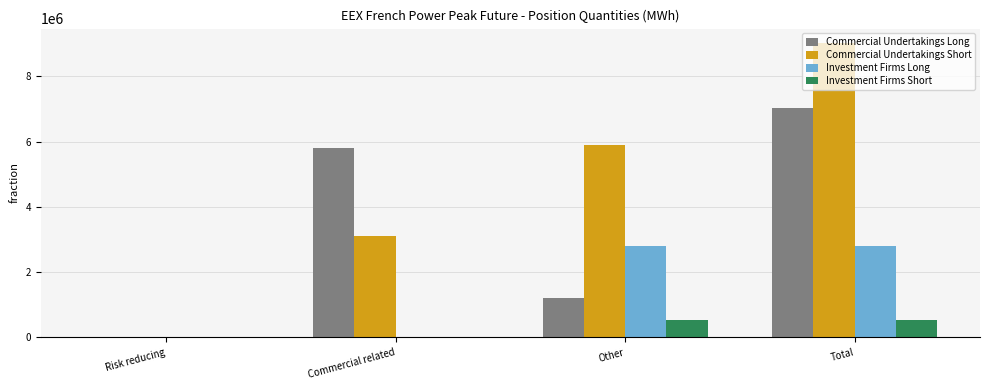

Which series has the widest spread of values?

Commercial Undertakings Short